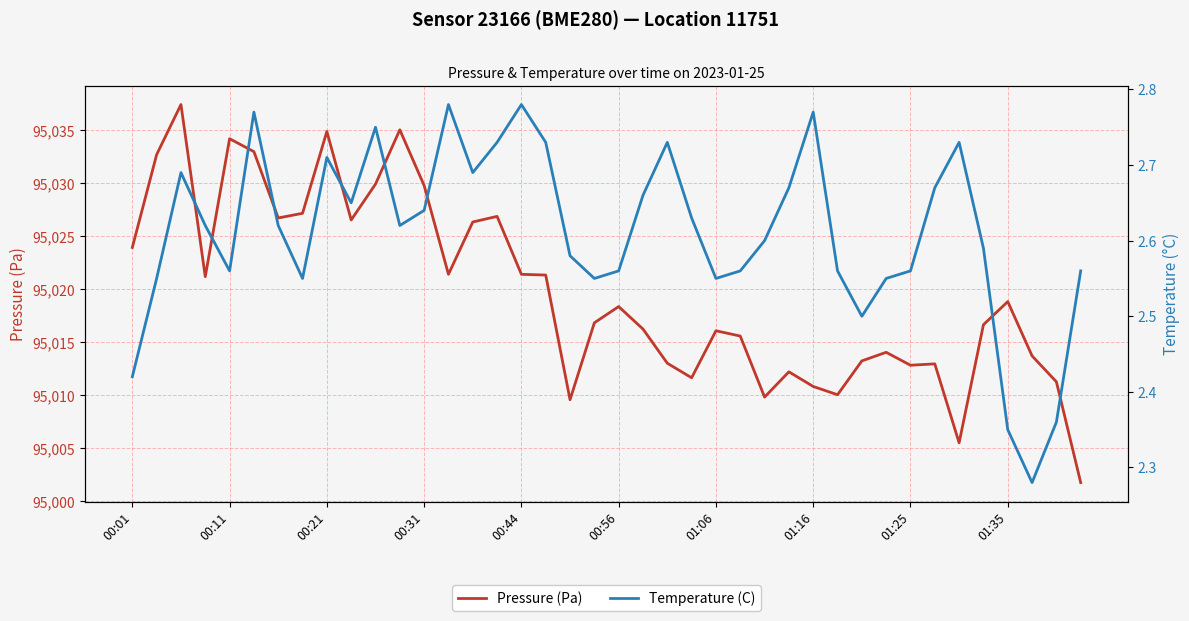

How many lines are shown in the chart?

2